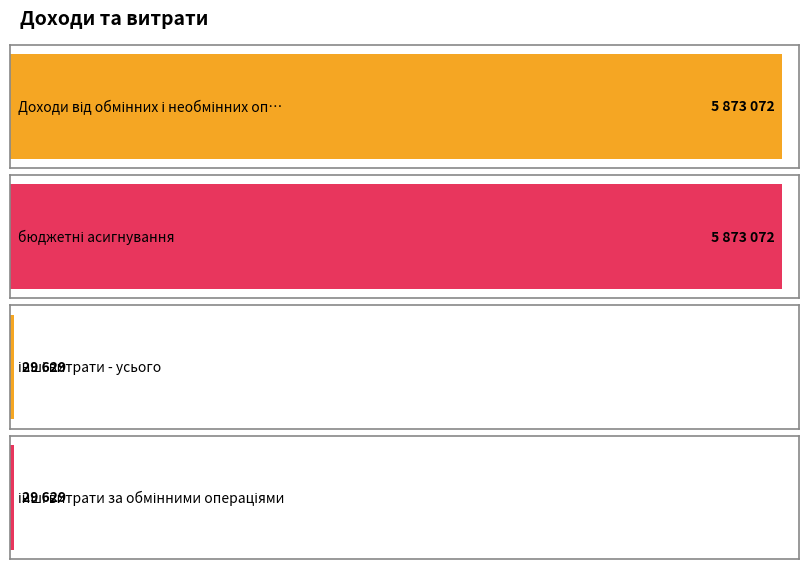

Is it true that the value at бюджетні асигнування is 9021623?

False